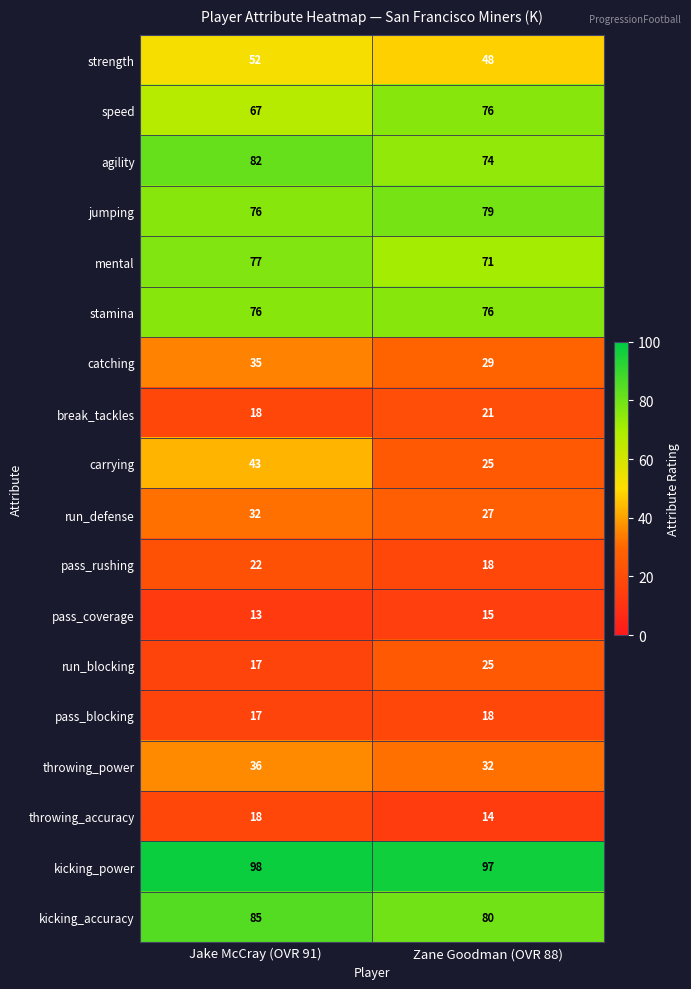

Which series changed the most between Jake McCray (OVR 91) and Zane Goodman (OVR 88)?

carrying